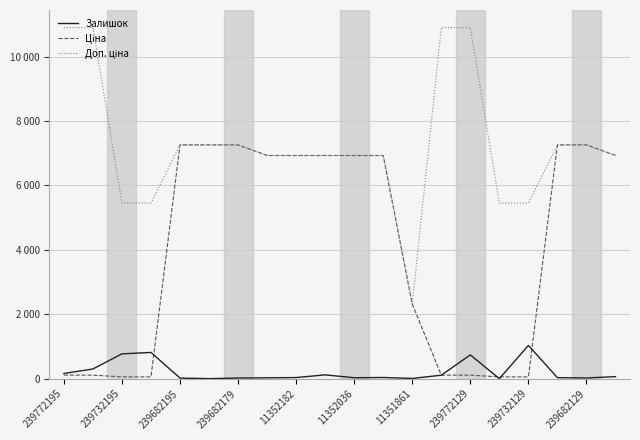

List the series in order of their peak value, highest first.

Доп. ціна, Ціна, Залишок